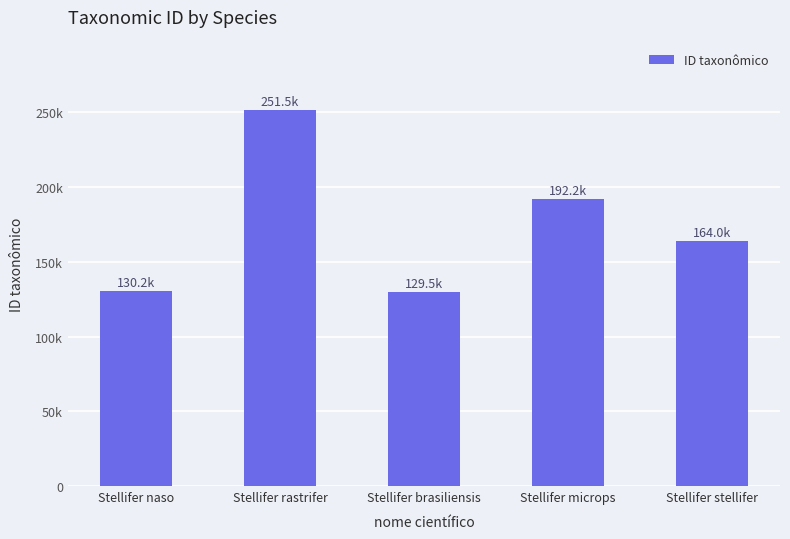

Does the chart contain any negative values?

No